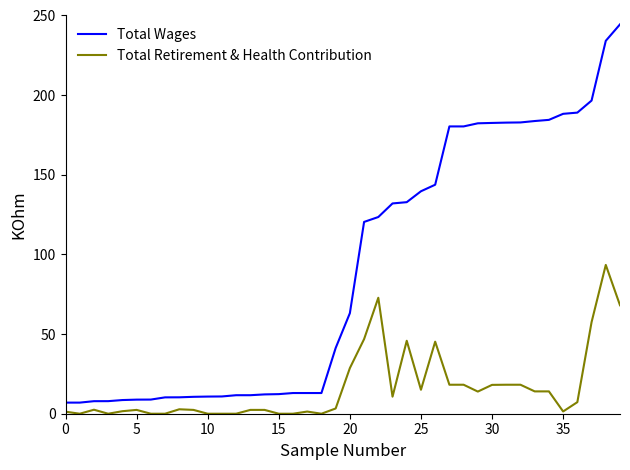

What are all the series names shown in the legend?

Total Wages, Total Retirement & Health Contribution